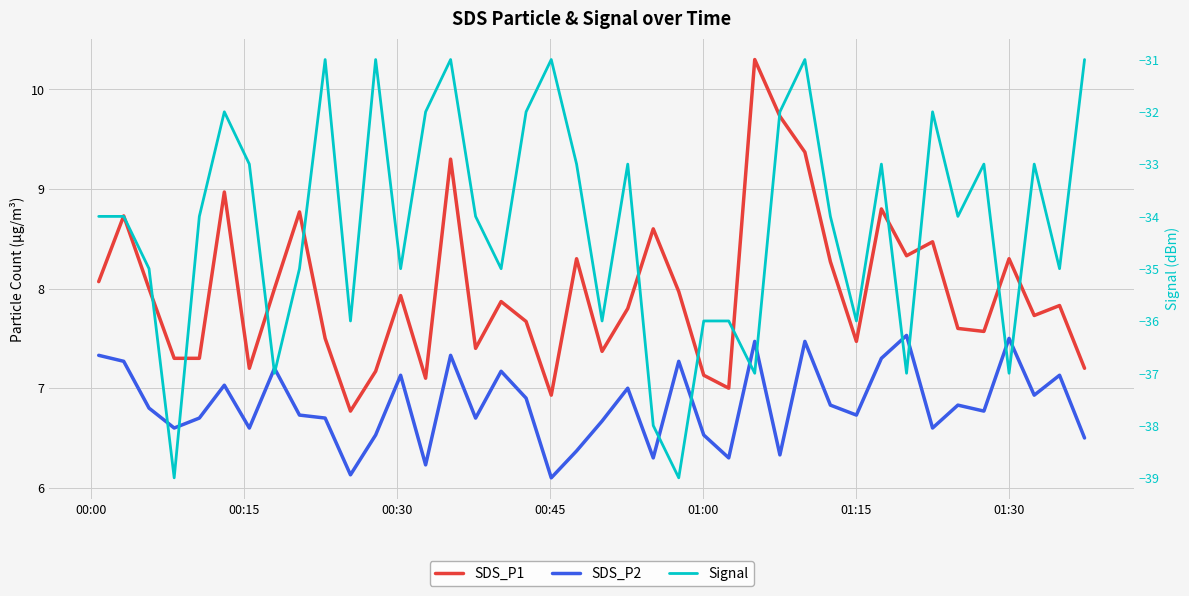

Where is Signal nearest to the value -35?

00:30